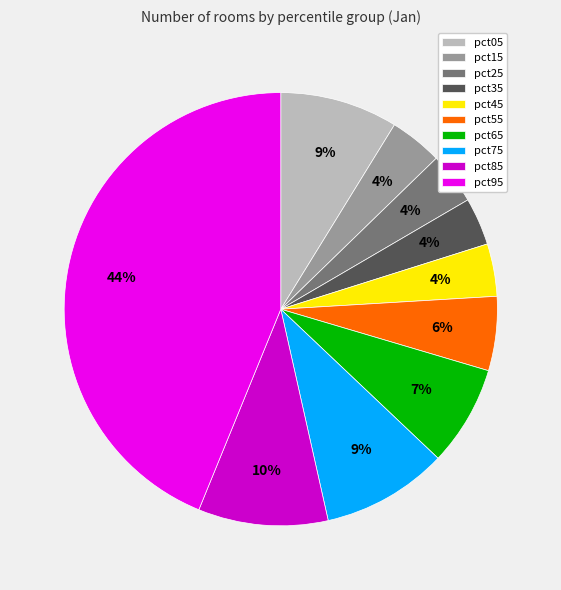

To the nearest percent, what portion does pct15 represent?

4%